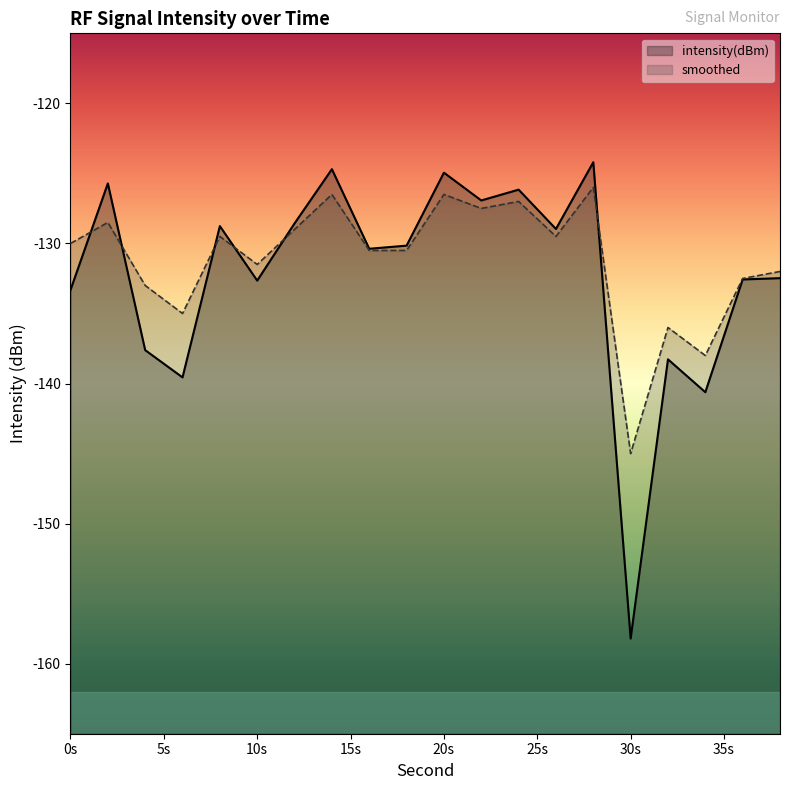

How many data points in smoothed are above -130?

9